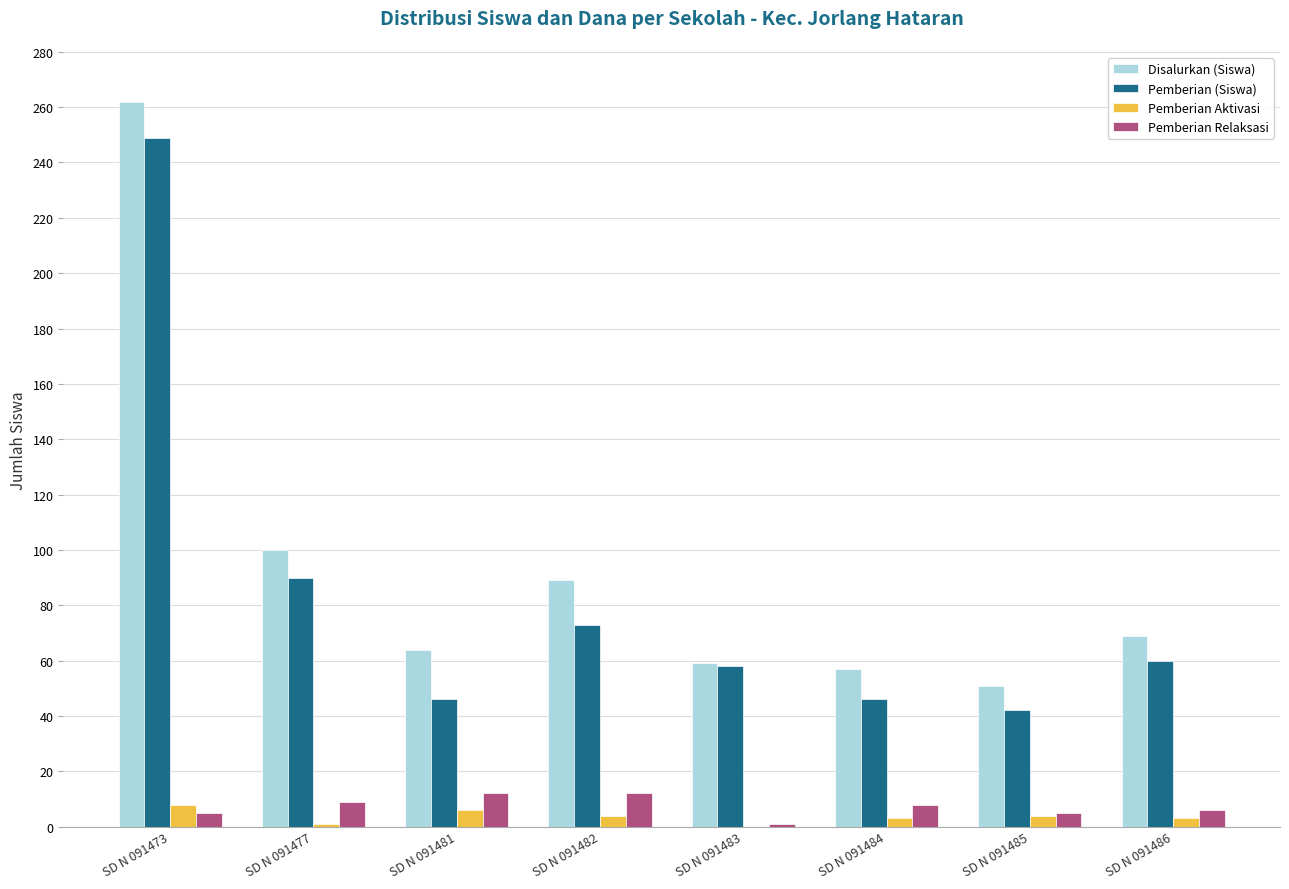

At which category is the sum across all series the highest?

SD N 091473